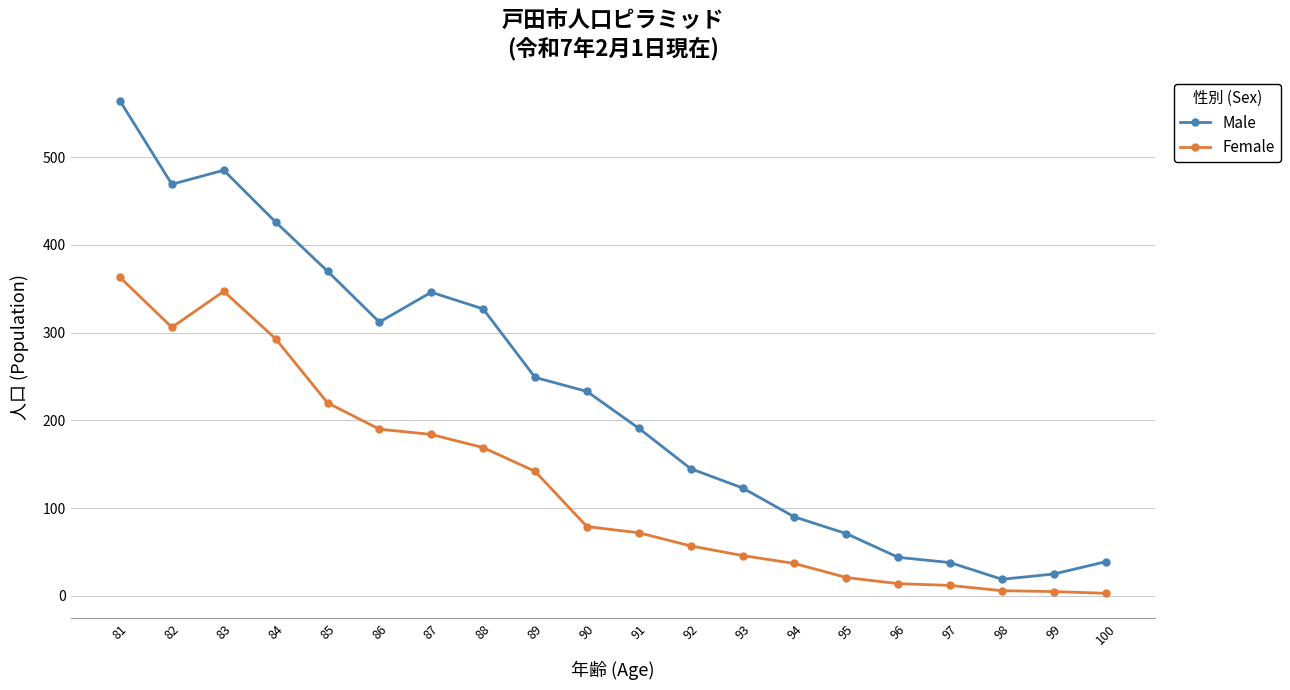

How many interior local peaks does the Male series have?

2